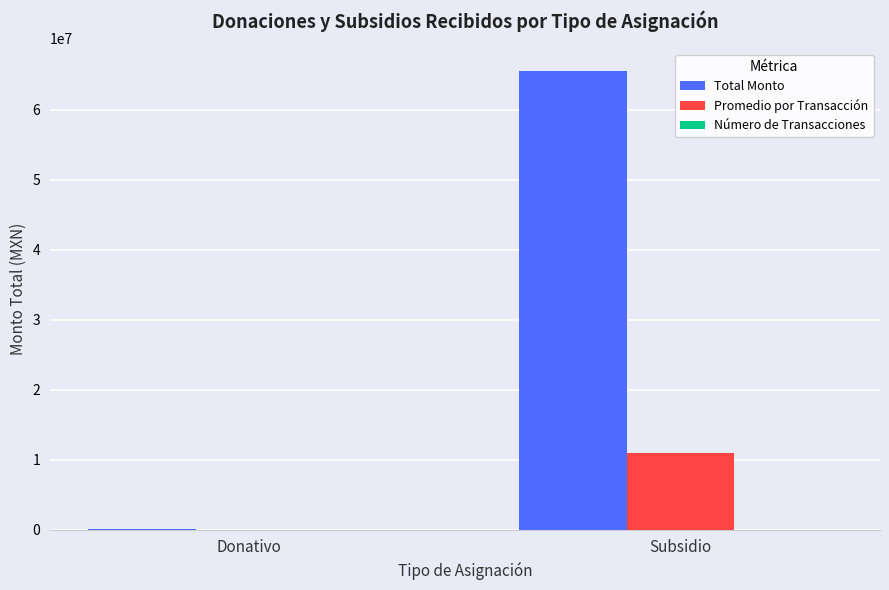

The value of Promedio por Transacción at Donativo is 5200.0. True or false?

True